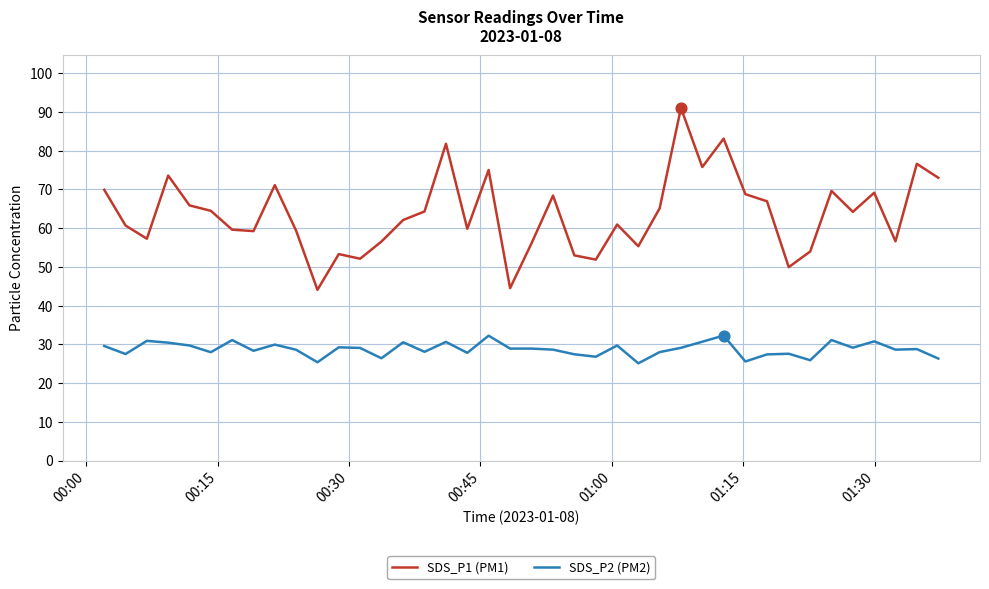

What are all the series names shown in the legend?

SDS_P1 (PM1), SDS_P2 (PM2)